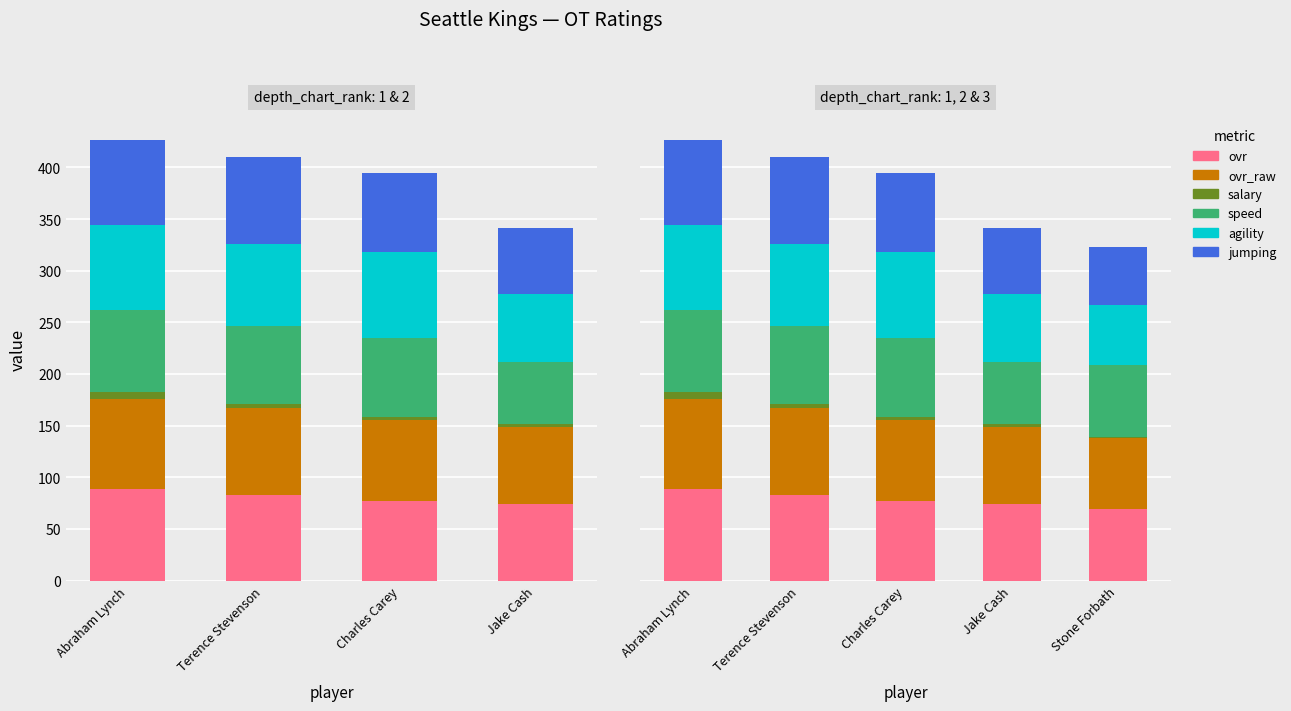

What is the lowest value of the salary series?

1.1